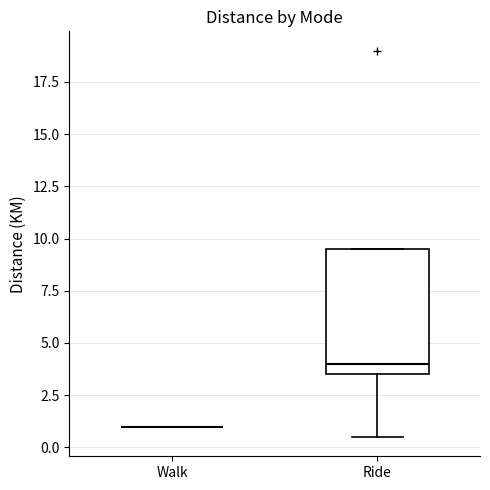

Which box is the tallest, from its lower edge to its upper edge?

Ride